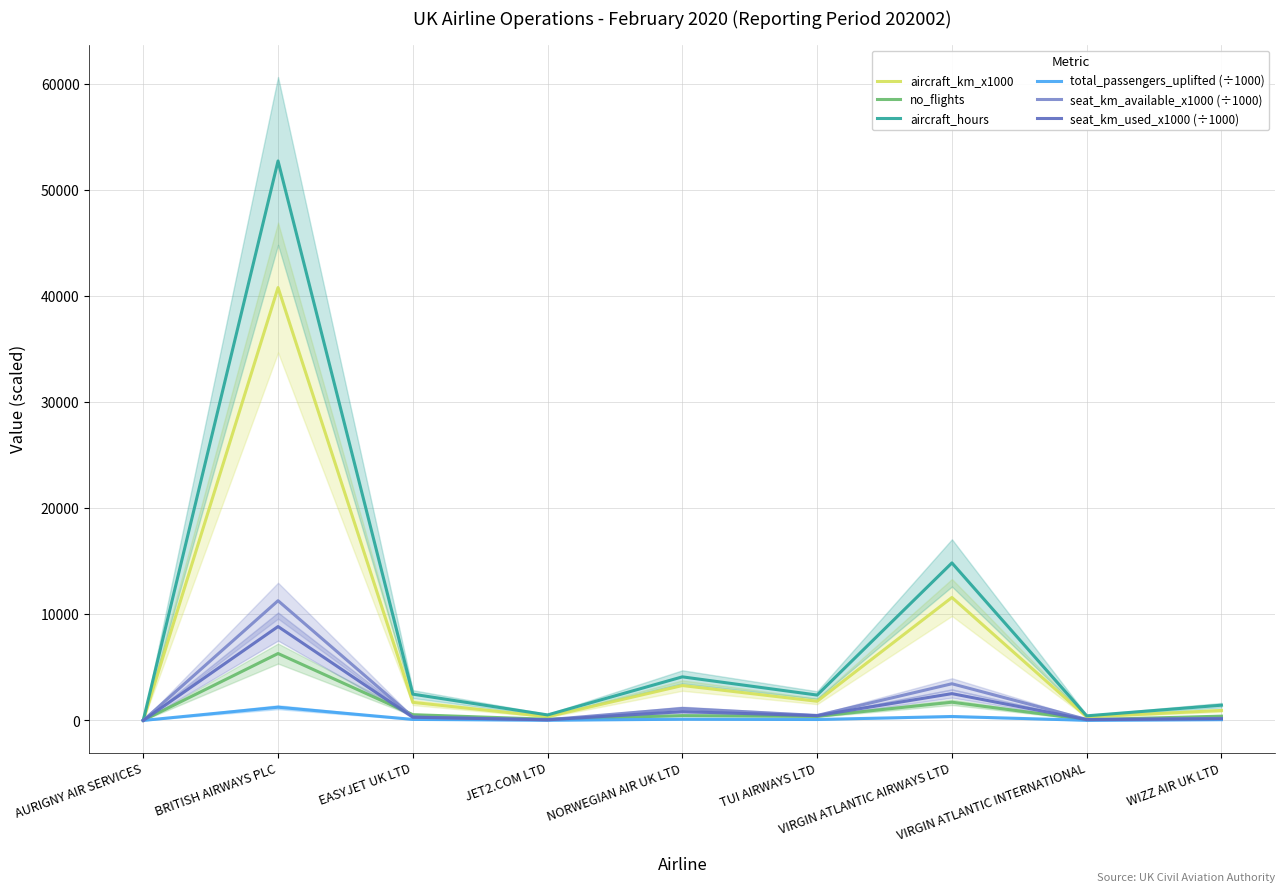

Is this an area chart (filled region under the line)?

No